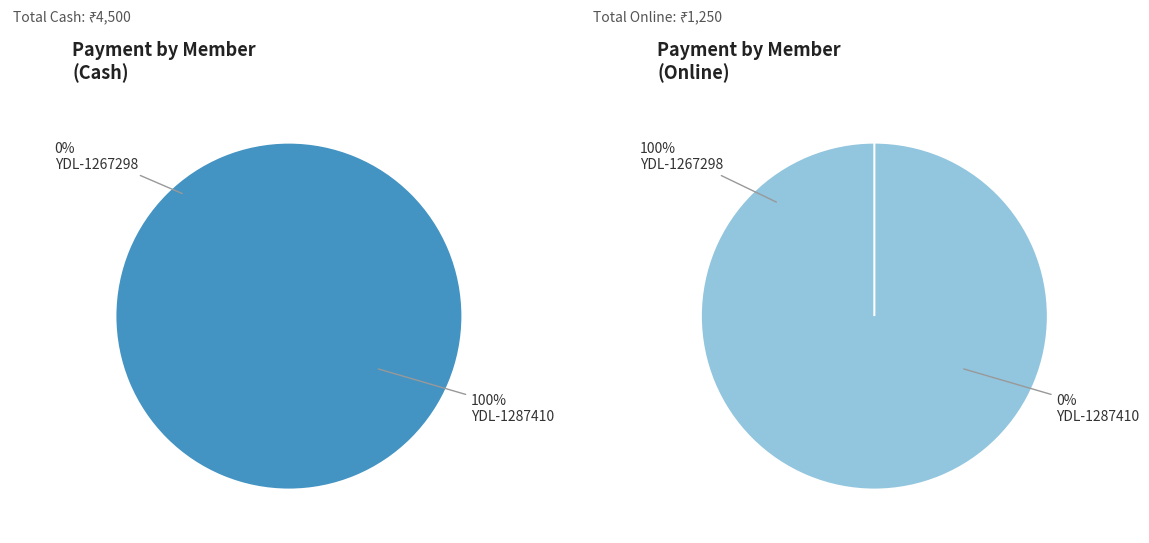

To the nearest percent, what is the average slice percentage?

50%